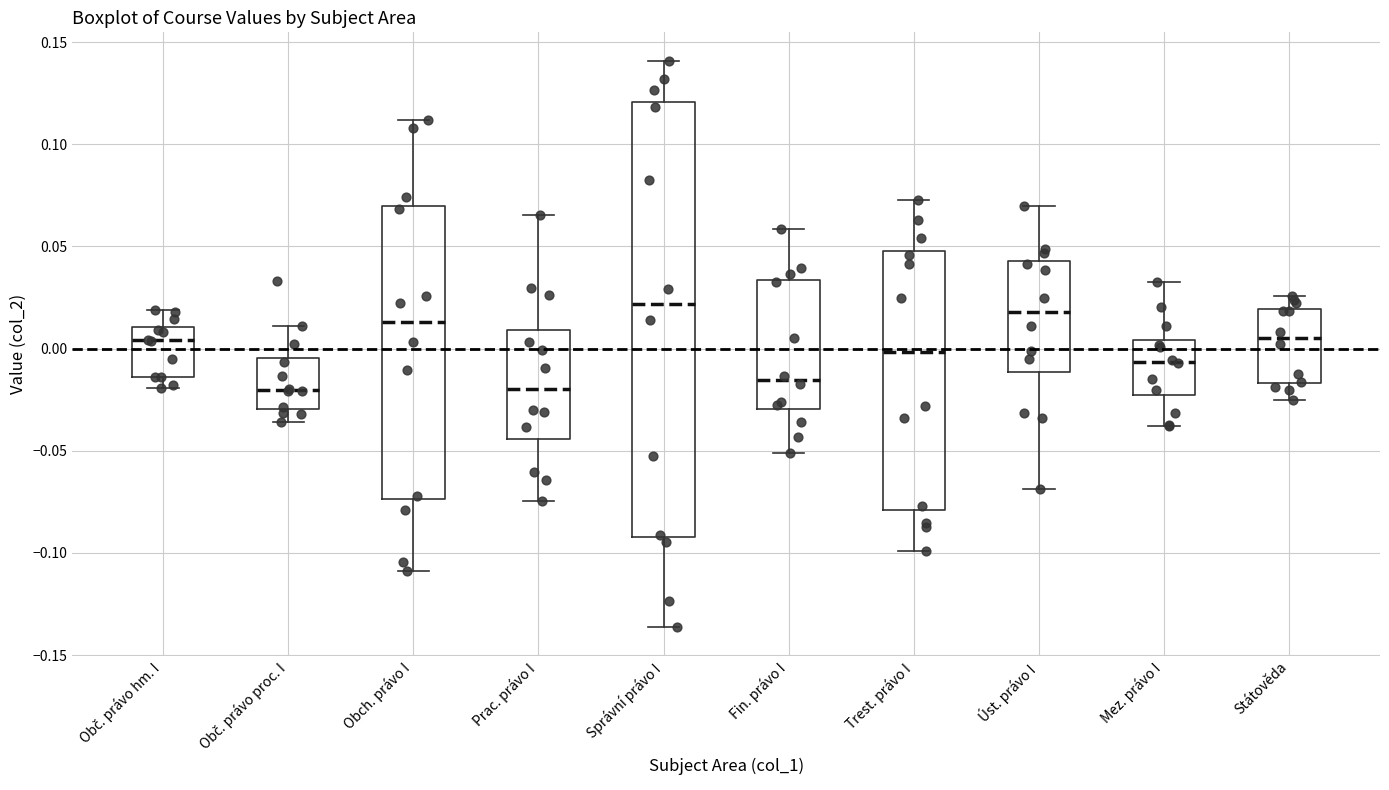

Comparing the boxes themselves (not the whiskers), which one is the tallest?

Správní právo I